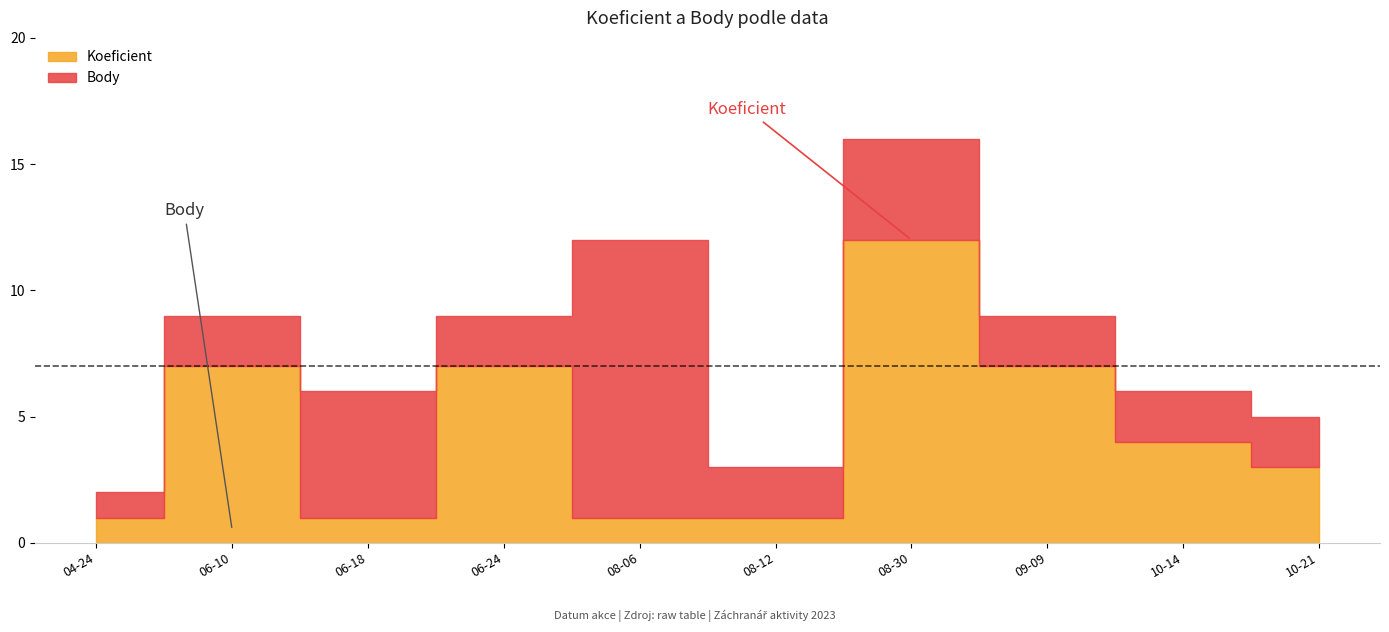

What is the lowest value of the Body series?

1